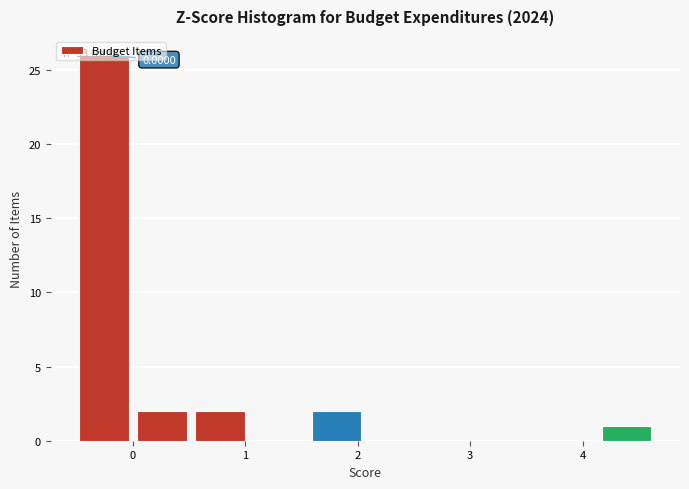

Over which range of the x-axis is the bar tallest?

-0.5 to 0.0